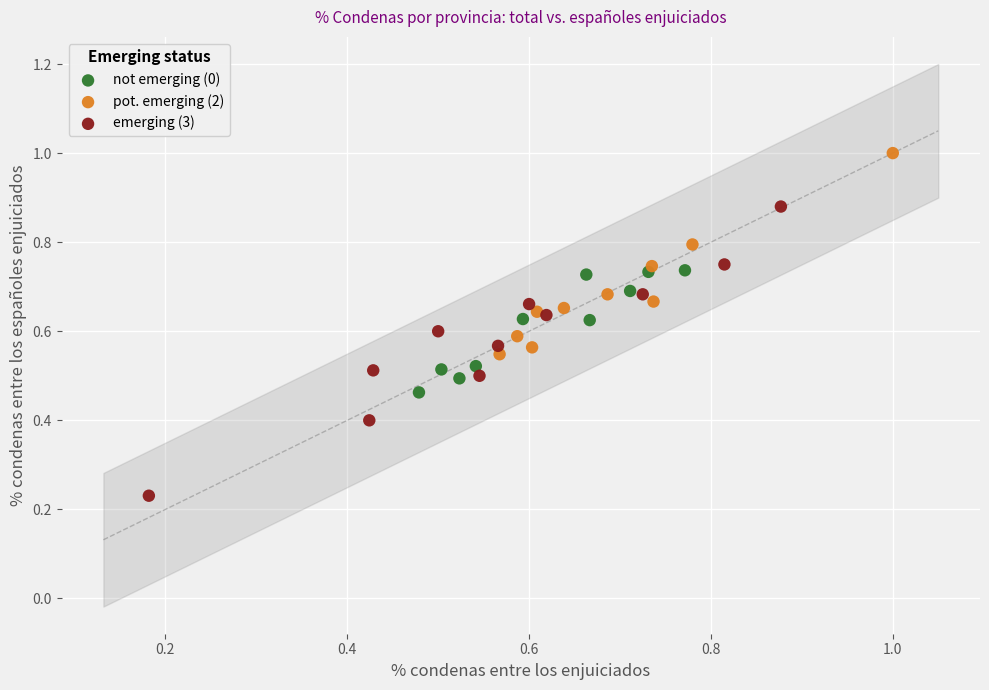

Which series has the widest spread of Y values?

emerging (3)